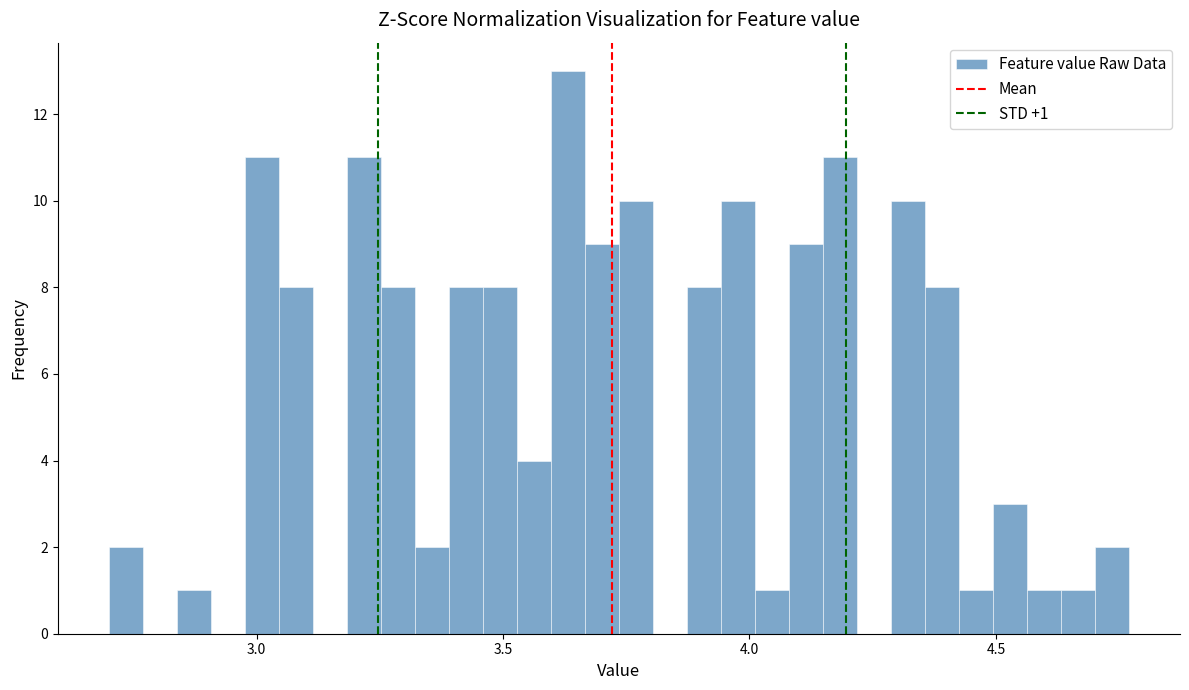

Around what value on the x-axis is the tallest bar? Give the approximate position of its centre, as read against the axis.

3.65